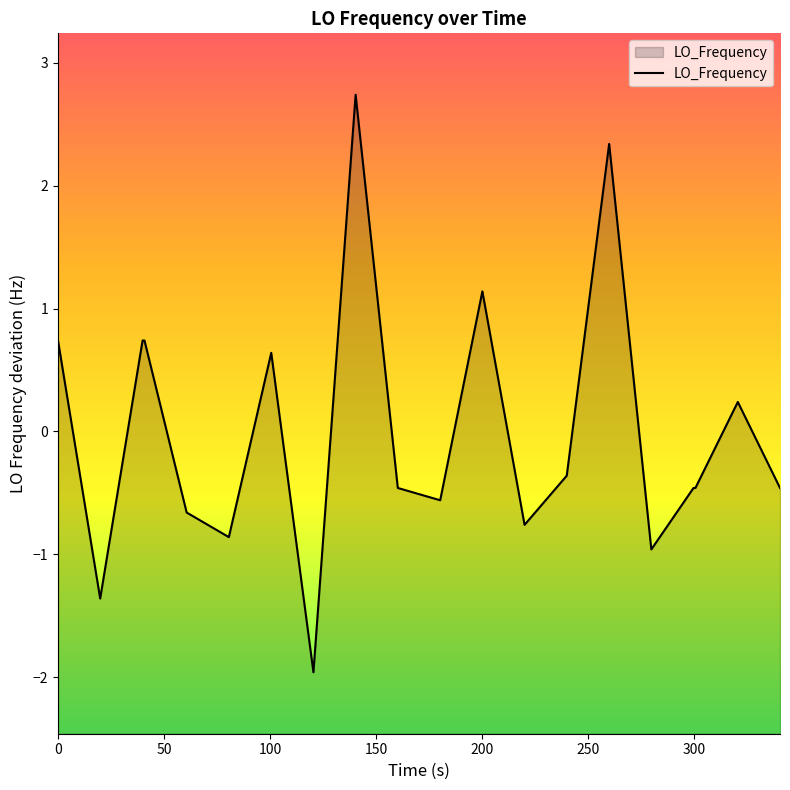

Does the chart display data point markers on the line(s)?

No